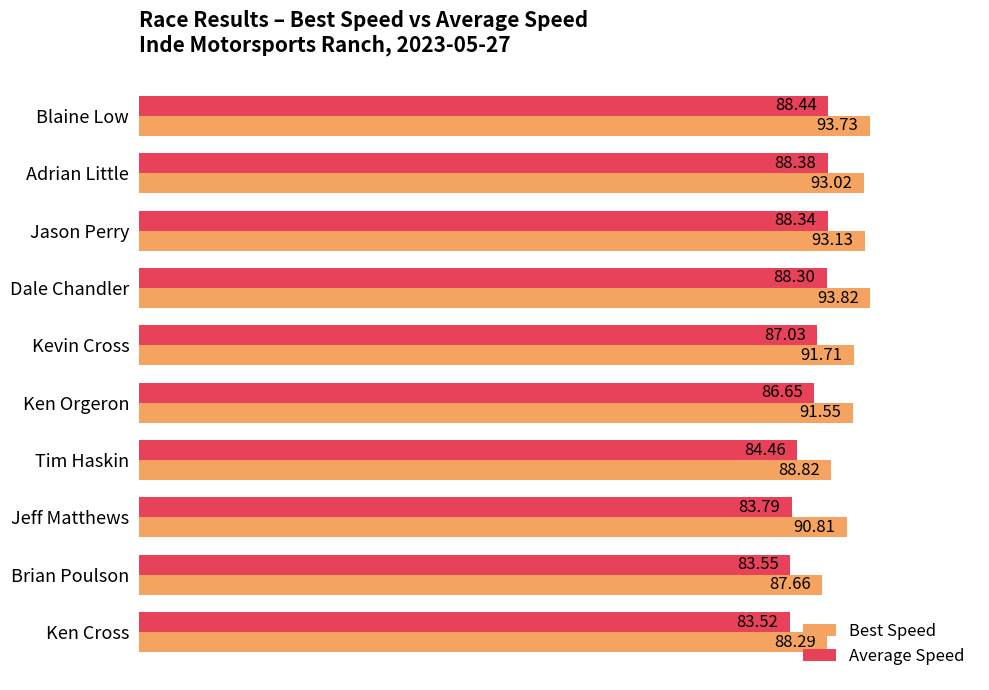

Which series has the largest range (max minus min)?

Best Speed